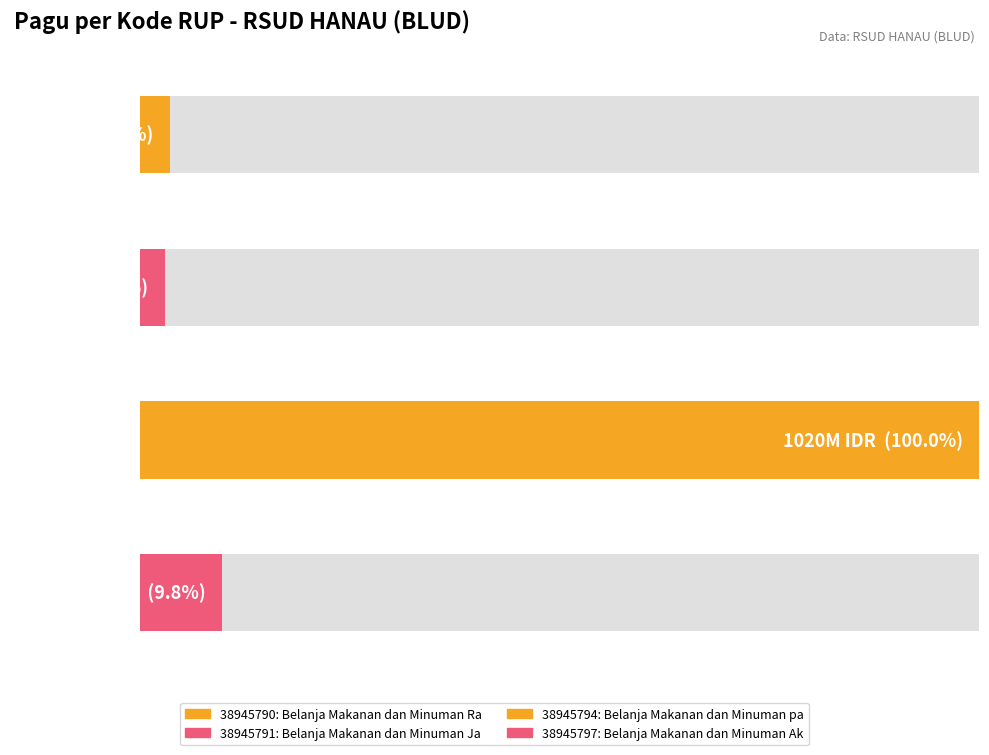

Which category has the lowest value across all series?

38945791